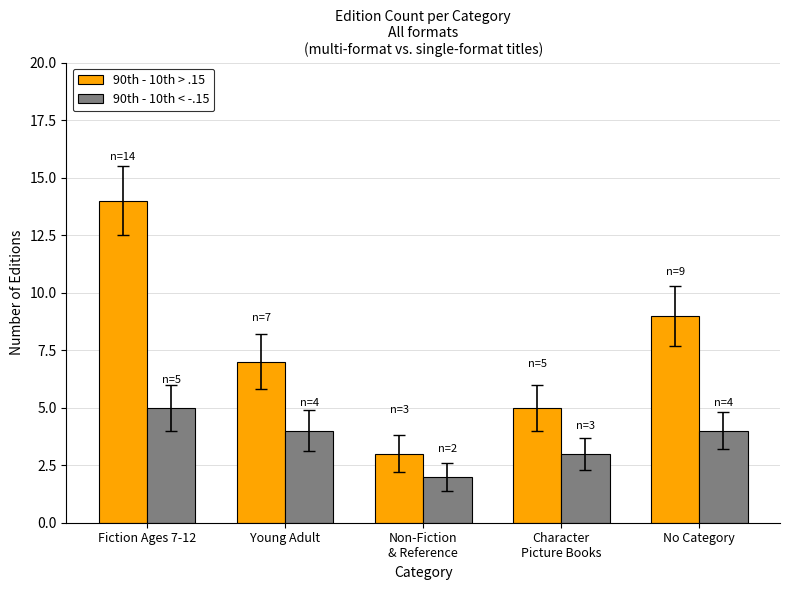

Is it true that 90th - 10th < -.15 equals 1 at Character
Picture Books?

False